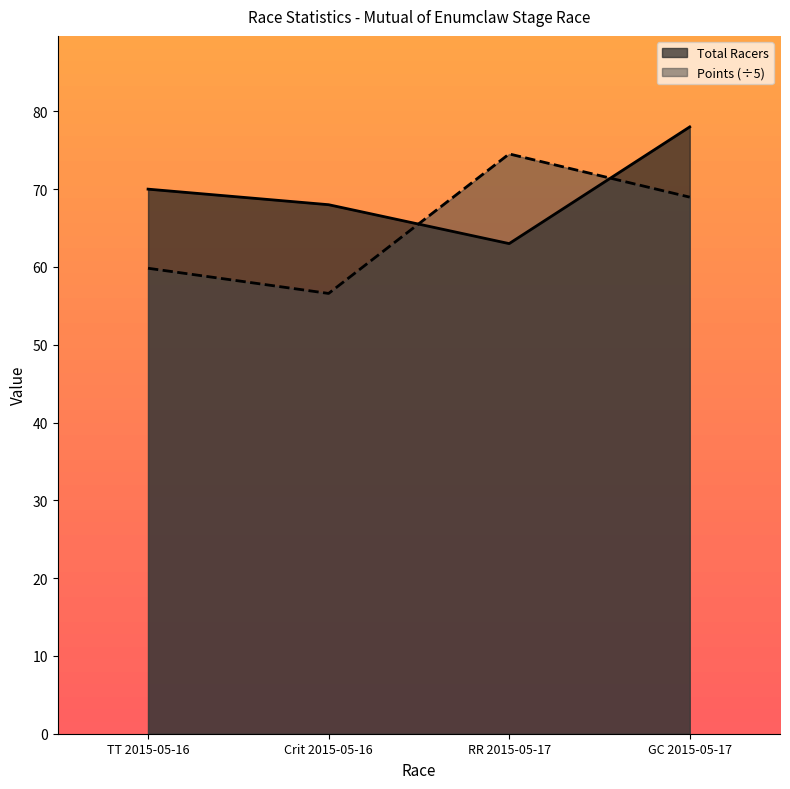

Is it true that Total Racers equals 15.9 at Crit 2015-05-16?

False